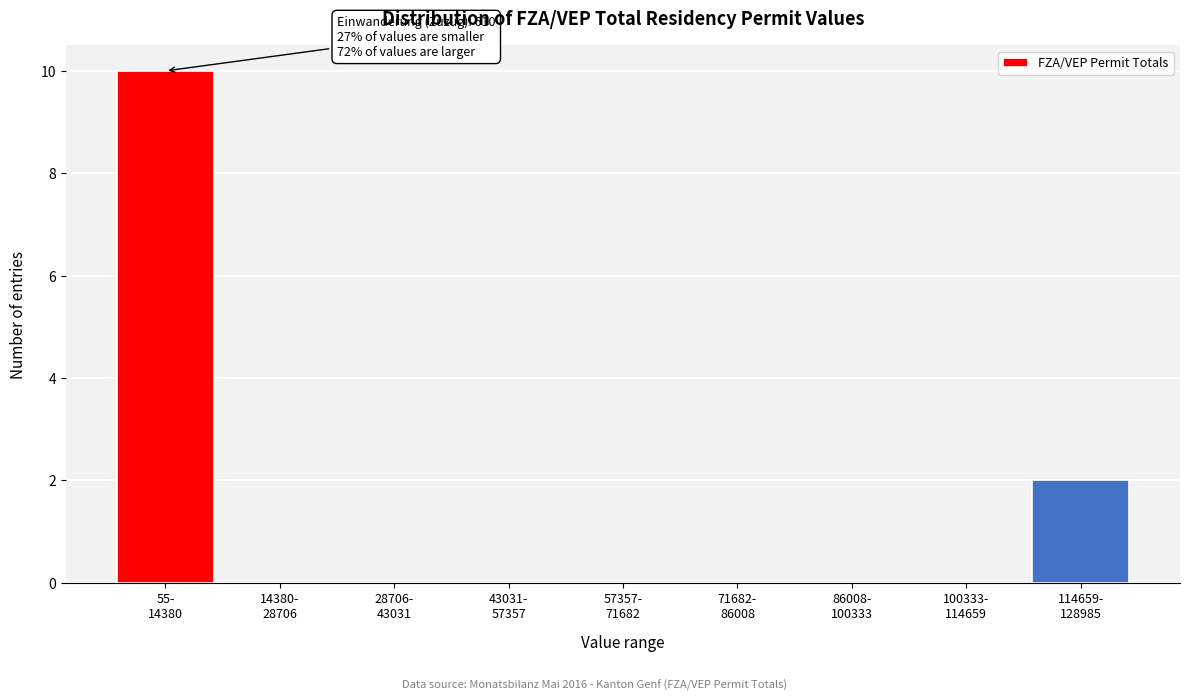

What is the maximum value shown in the chart?

10